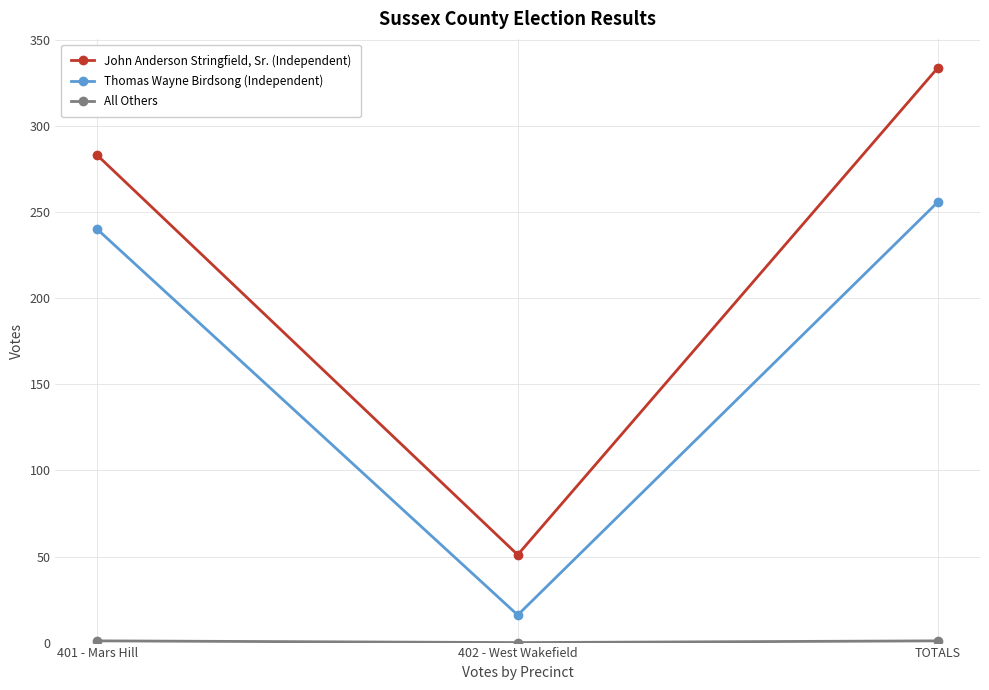

What is the average value of the John Anderson Stringfield, Sr. (Independent) series?

223